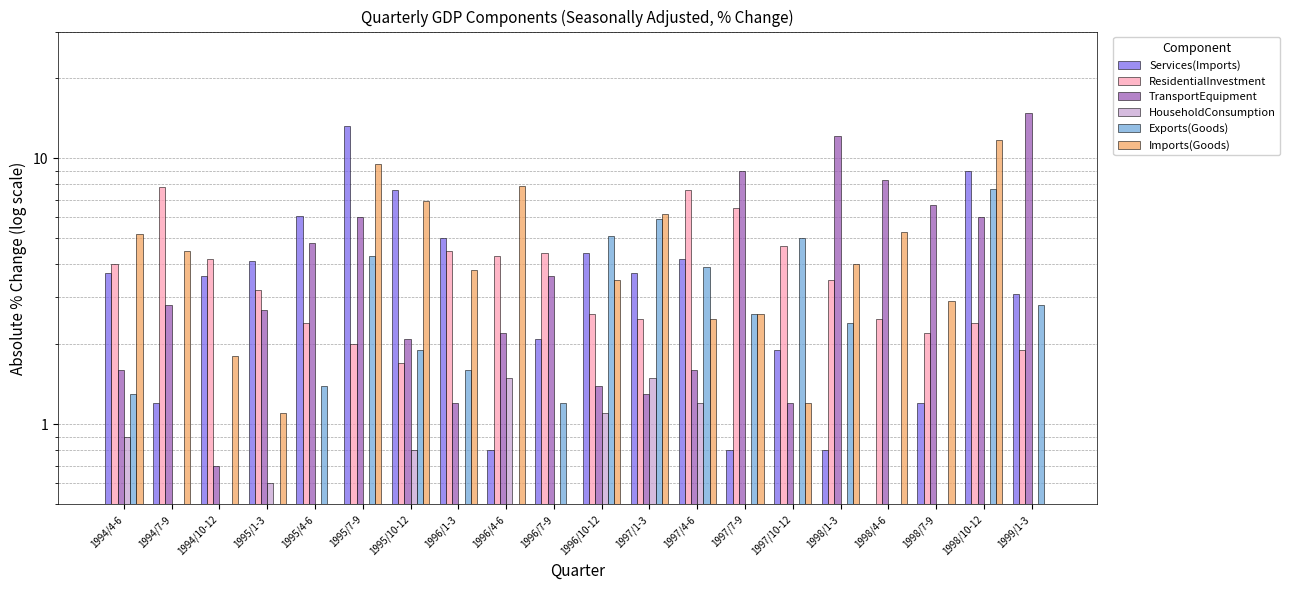

How many series are shown in this chart?

6